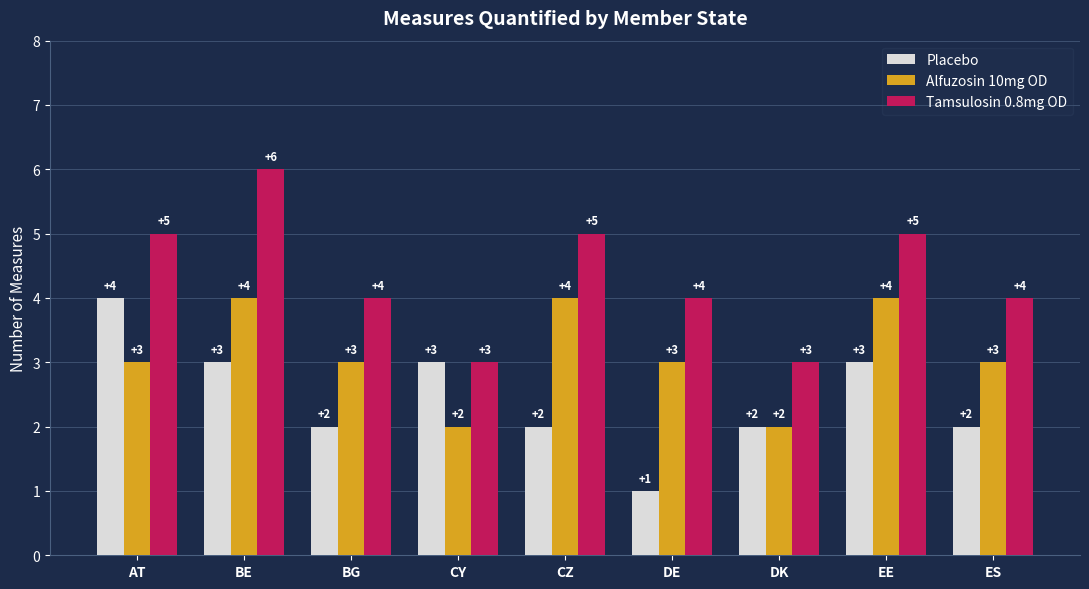

What is the value of the Alfuzosin 10mg OD bar at the 7th from the left?

2